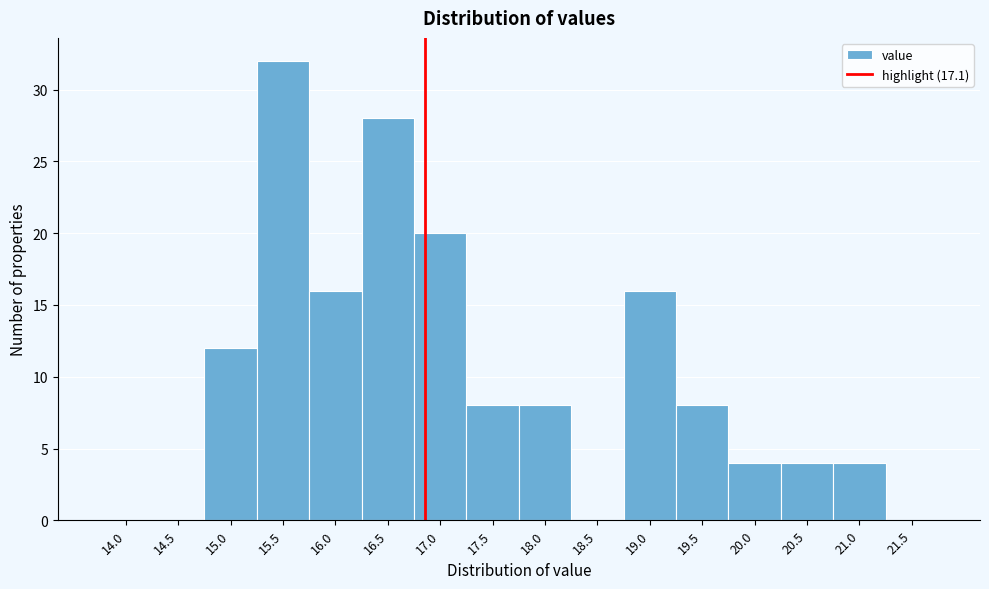

Reading right to left, transcribe all the data shown in this chart.

21.5=0	21.0=4	20.5=4	20.0=4	19.5=8	19.0=16	18.5=0	18.0=8	17.5=8	17.0=20	16.5=28	16.0=16	15.5=32	15.0=12	14.5=0	14.0=0